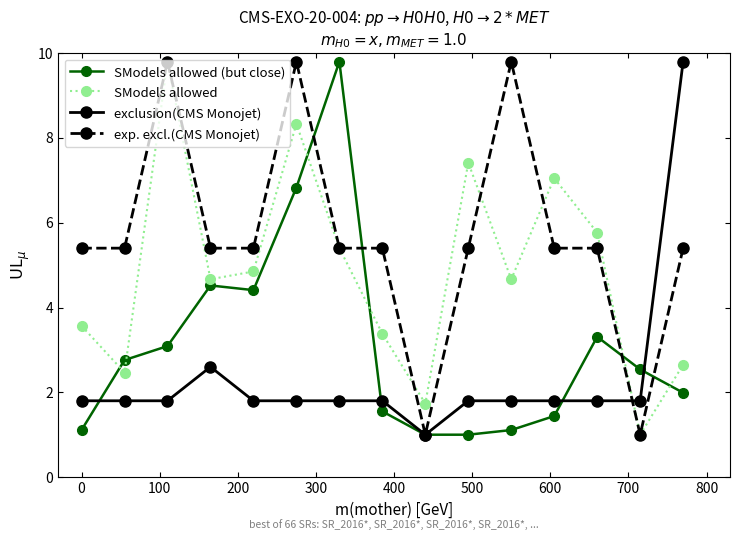

How many lines are shown in the chart?

4